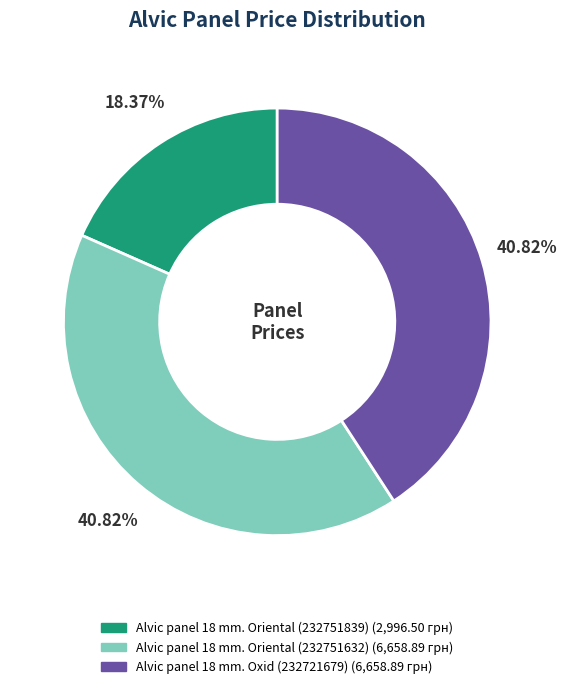

Do Alvic panel 18 mm. Oxid (232721679) and Alvic panel 18 mm. Oriental (232751839) together represent more than half of the pie?

Yes